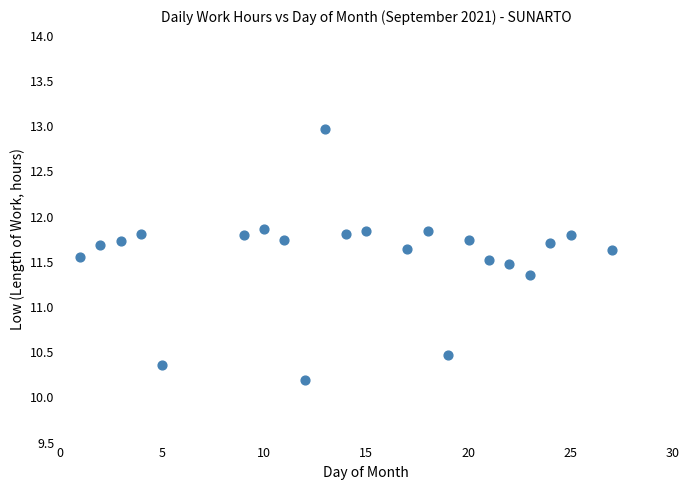

What is the range of X values (max minus min)?

26.0